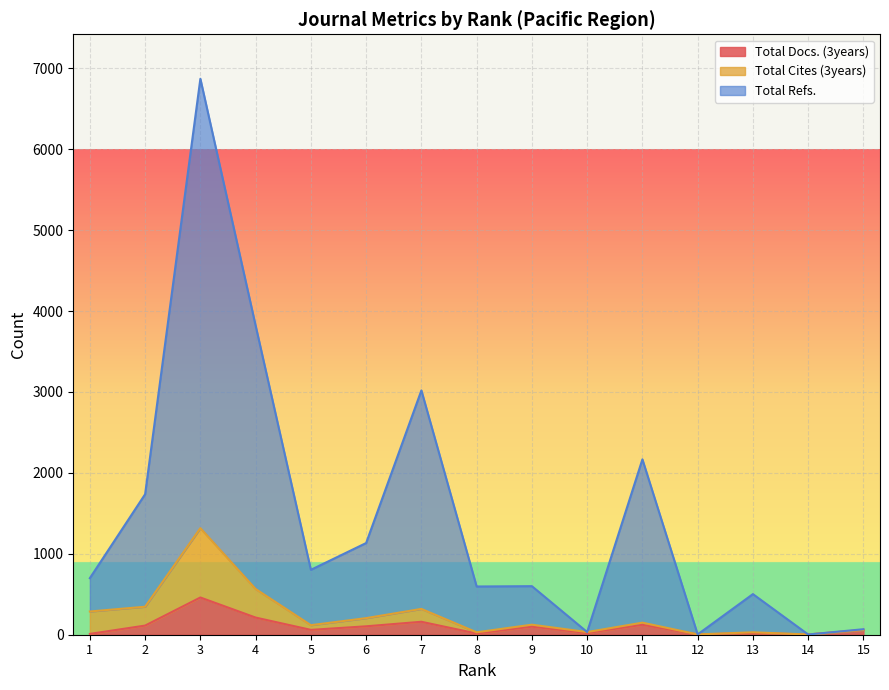

Where does the Total Refs. series first go above 699?

2